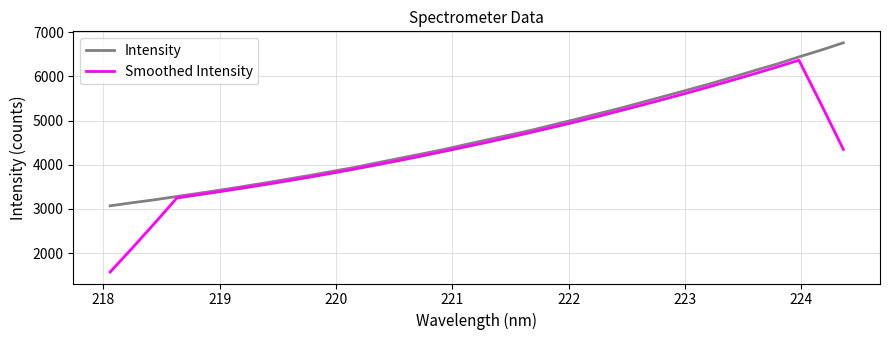

Which series has the widest spread of values?

Smoothed Intensity